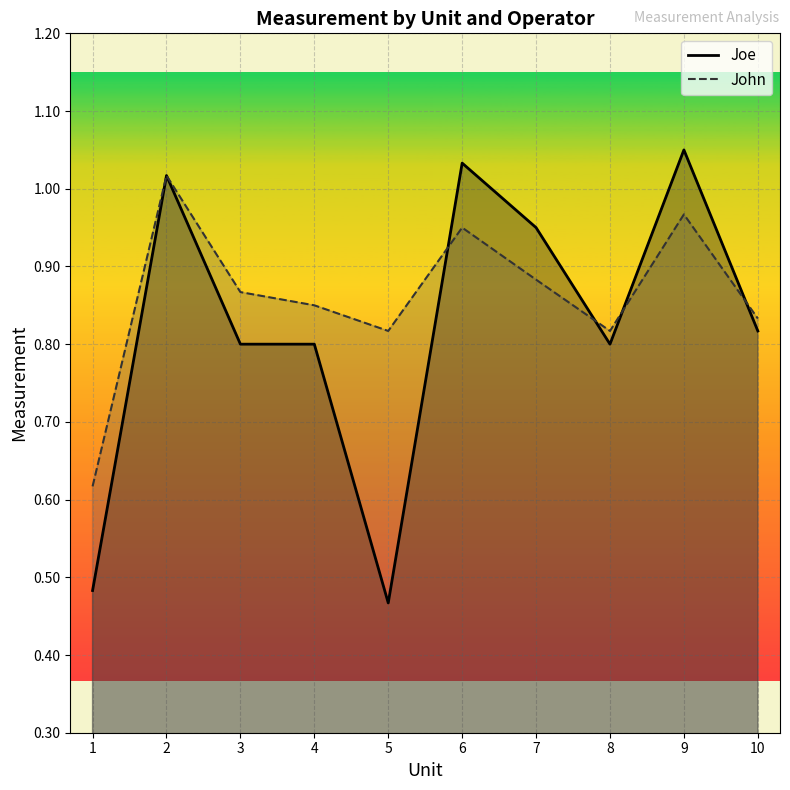

Reading right to left, what are all the values shown in this chart?

Joe: 0.8	1.1	0.8	0.9	1.0	0.5	0.8	0.8	1.0	0.5
John: 0.8	1.0	0.8	0.9	0.9	0.8	0.8	0.9	1.0	0.6